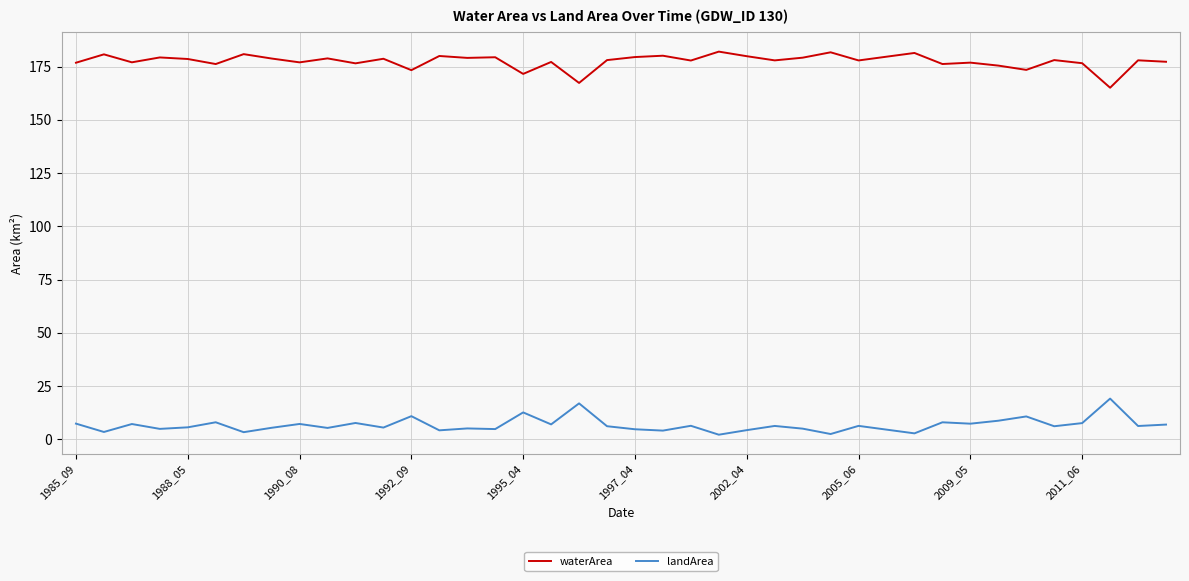

Which series has the largest total across all categories?

waterArea